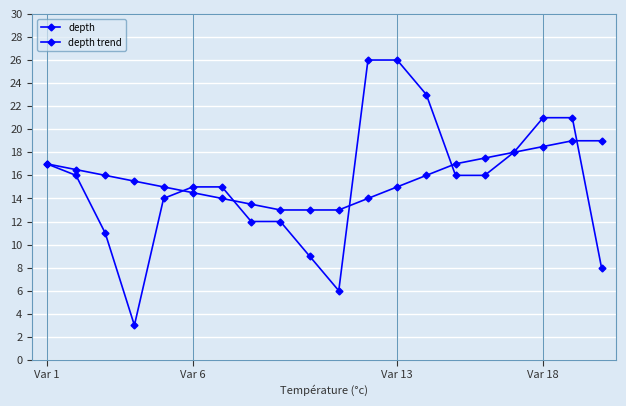

What is the value of the depth point at the 8th from the left?

12.0